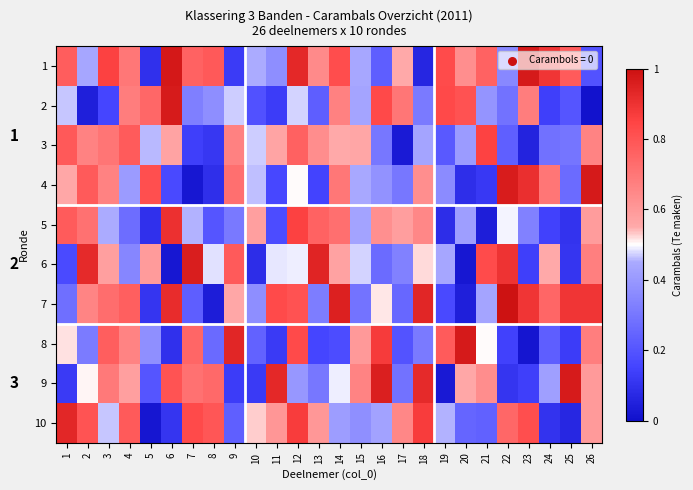

Which series changed the most between 17 and 24?

2